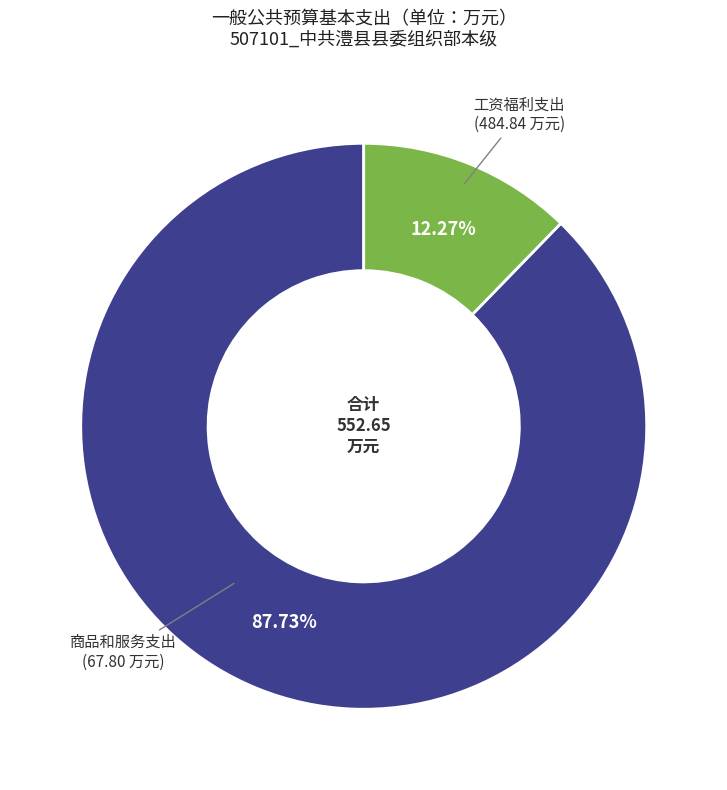

Count the number of slices in the pie.

2